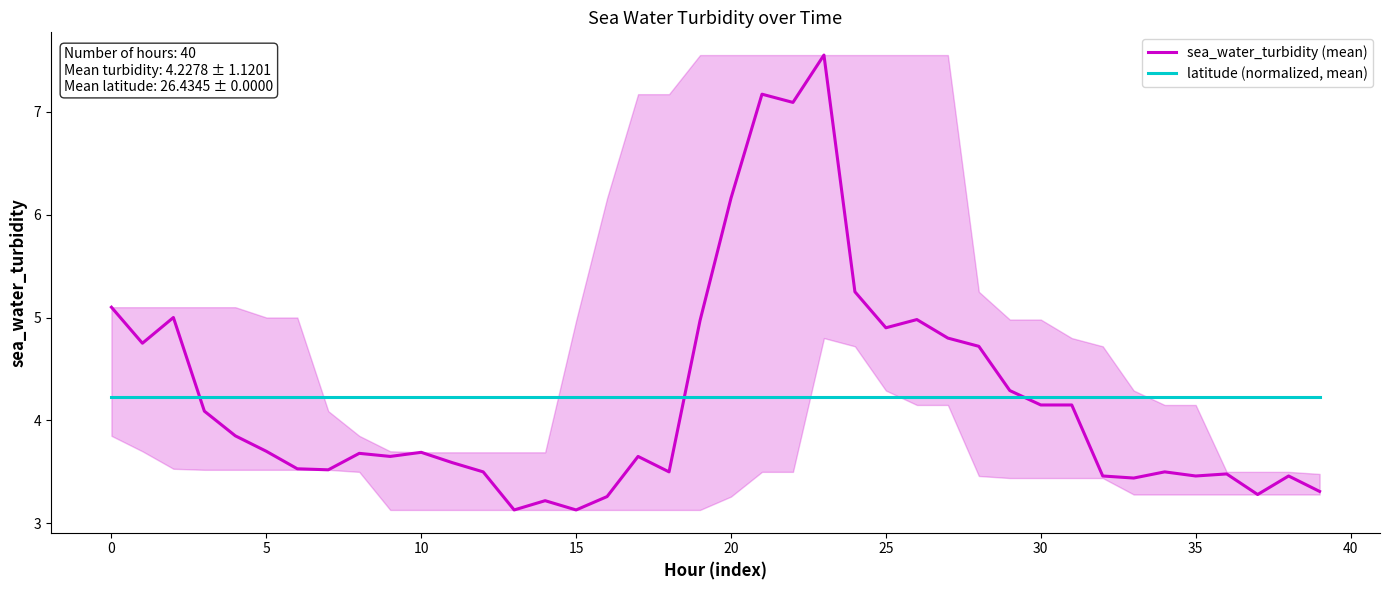

How many interior local peaks does the sea_water_turbidity (mean) series have?

11